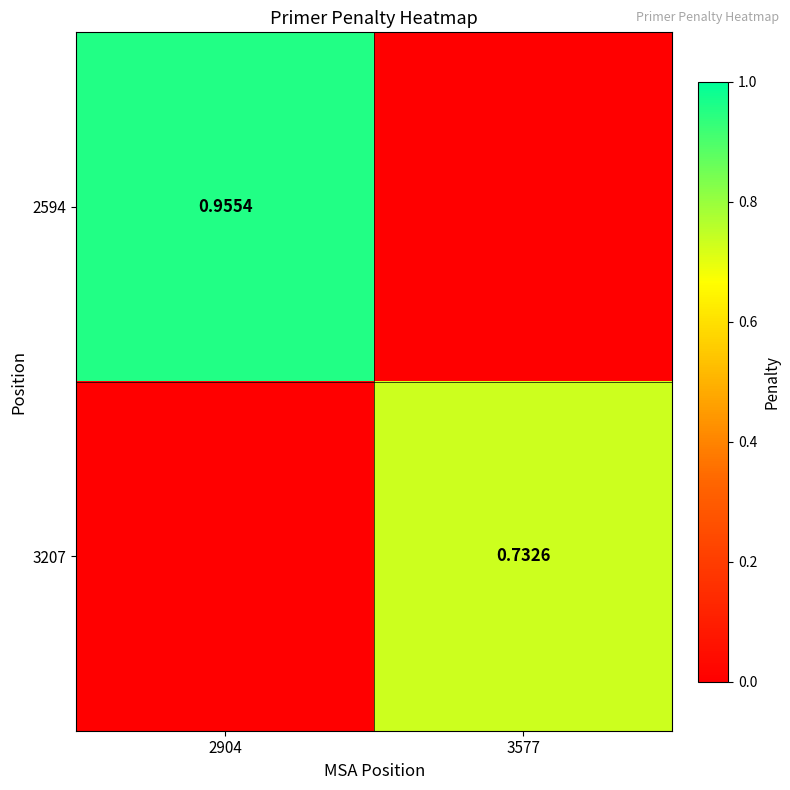

Rank the series by their maximum value, from lowest to highest.

3207, 2594